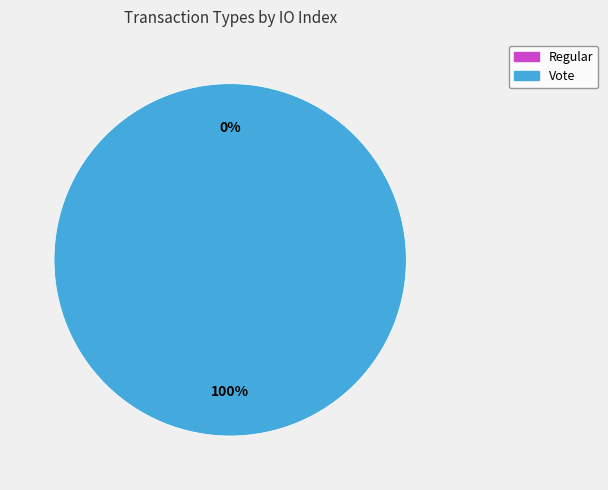

To the nearest percent, what is the combined percentage of Vote and Regular?

100%